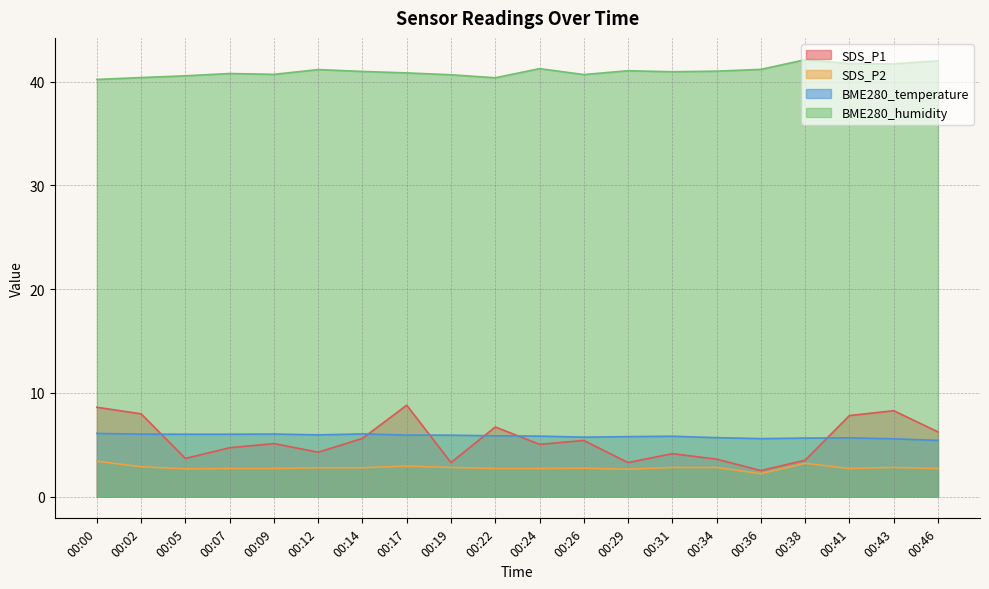

Which category has the lowest value in the BME280_temperature series?

00:46